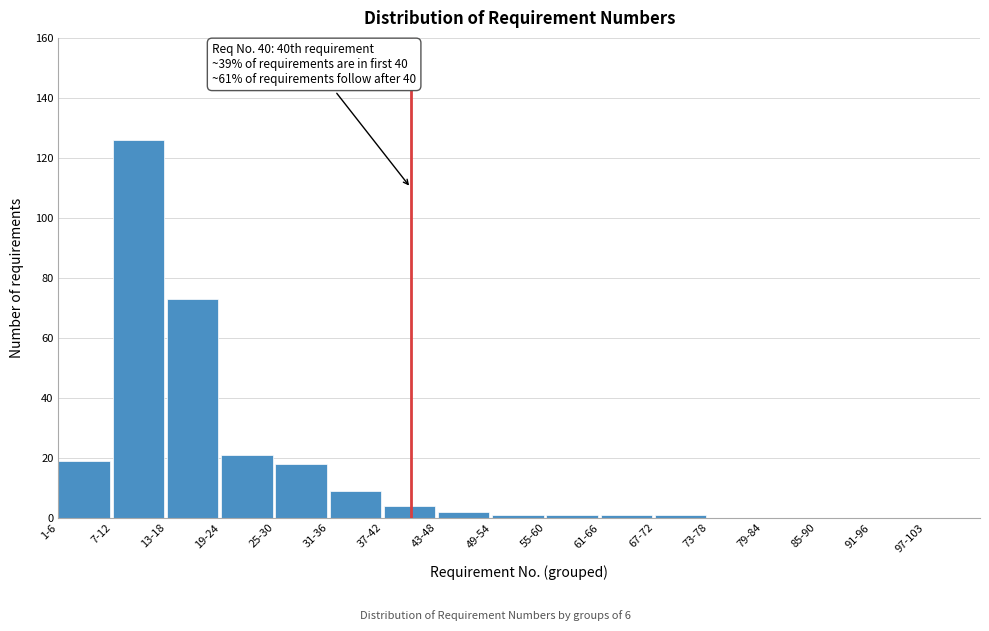

Reading right to left, what are all the values shown in this chart?

97-103=0	91-96=0	85-90=0	79-84=0	73-78=0	67-72=1	61-66=1	55-60=1	49-54=1	43-48=2	37-42=4	31-36=9	25-30=18	19-24=21	13-18=73	7-12=126	1-6=19